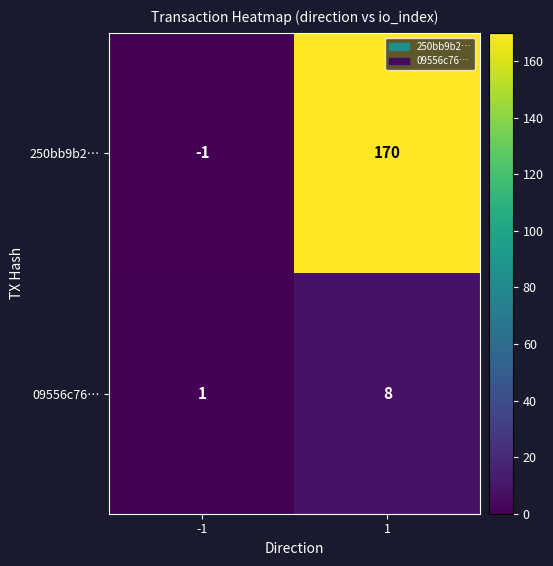

Which series has the largest total across all categories?

250bb9b2…